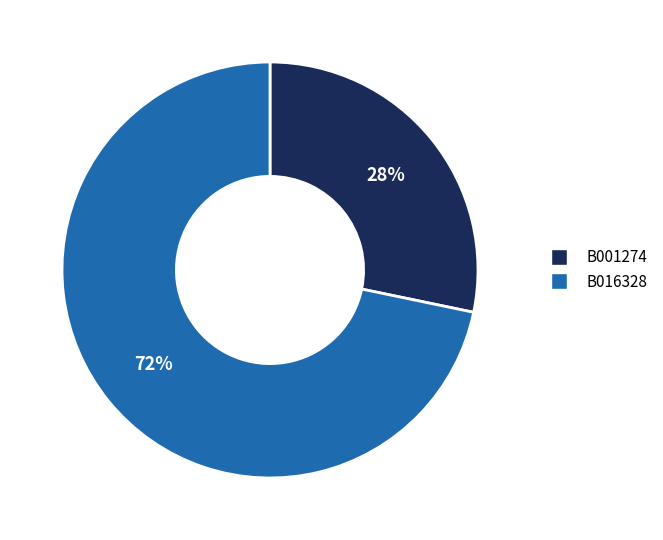

What percentage is the B016328 slice, to the nearest percent?

72%